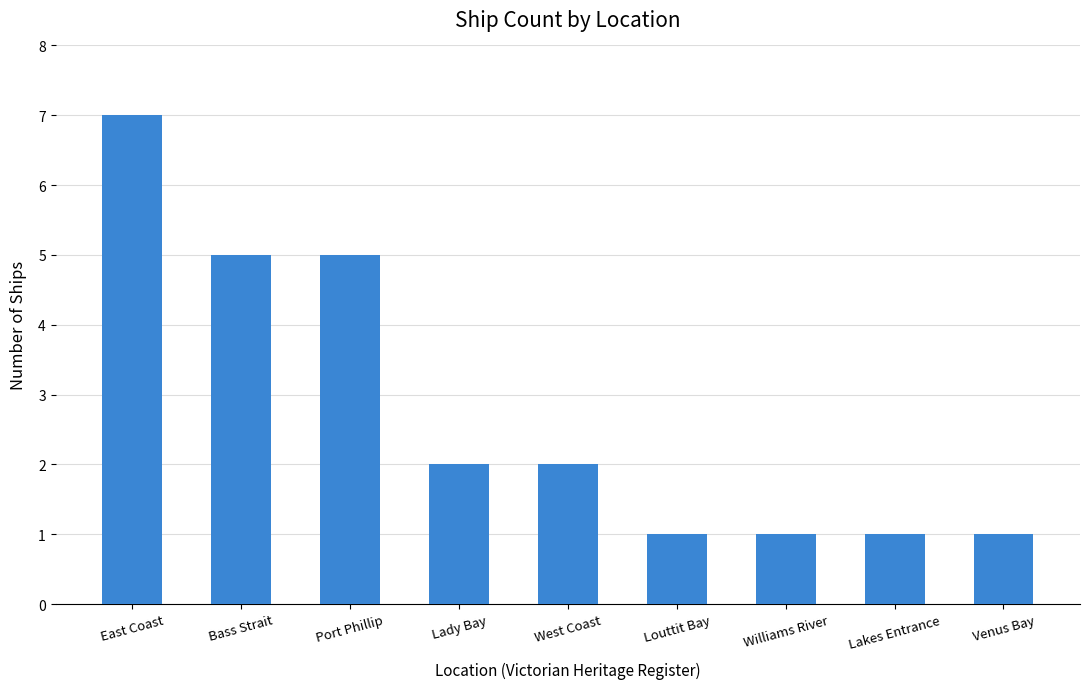

What is the label of the 6th bar from the left?

Louttit Bay